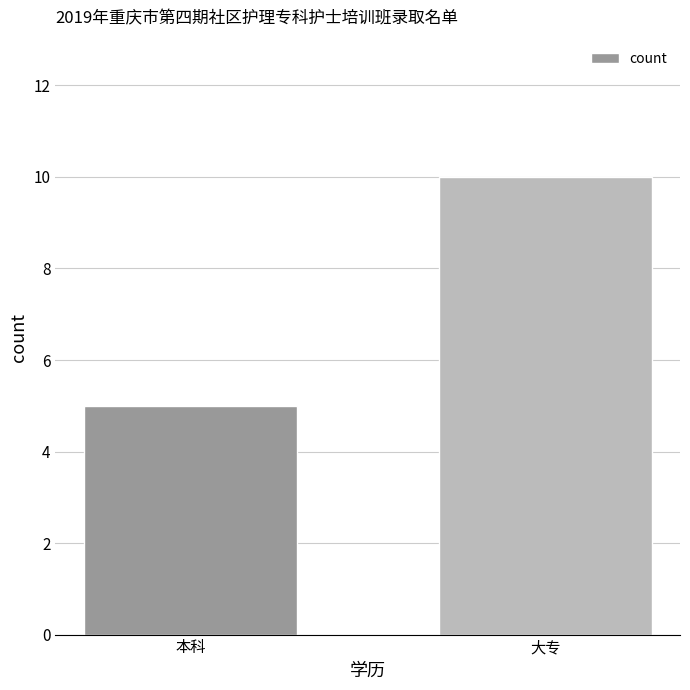

How many values are between 5 and 10?

2